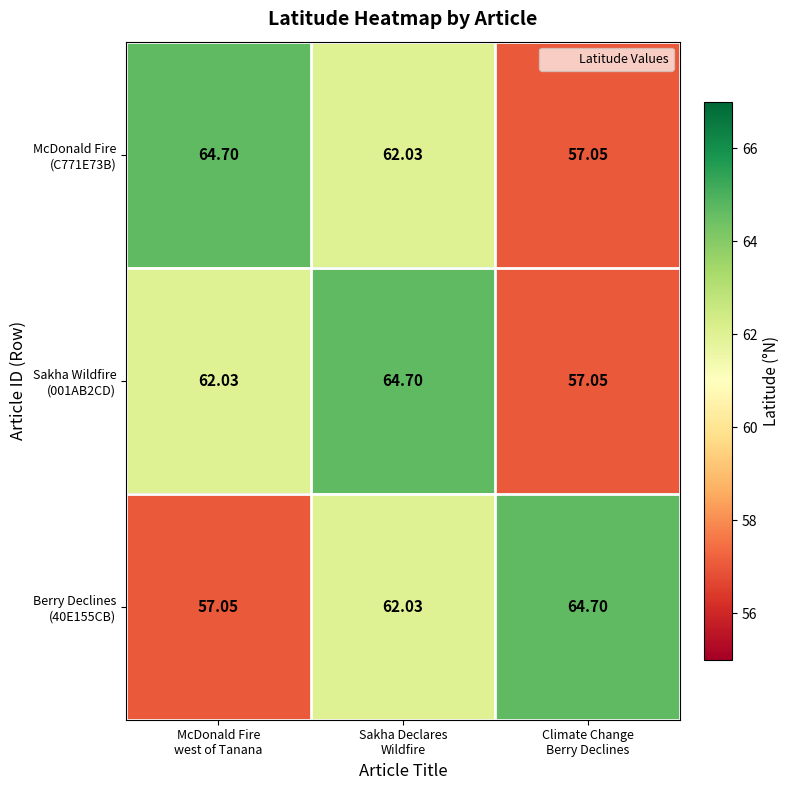

At which category does the chart reach its peak across all series?

McDonald Fire
west of Tanana